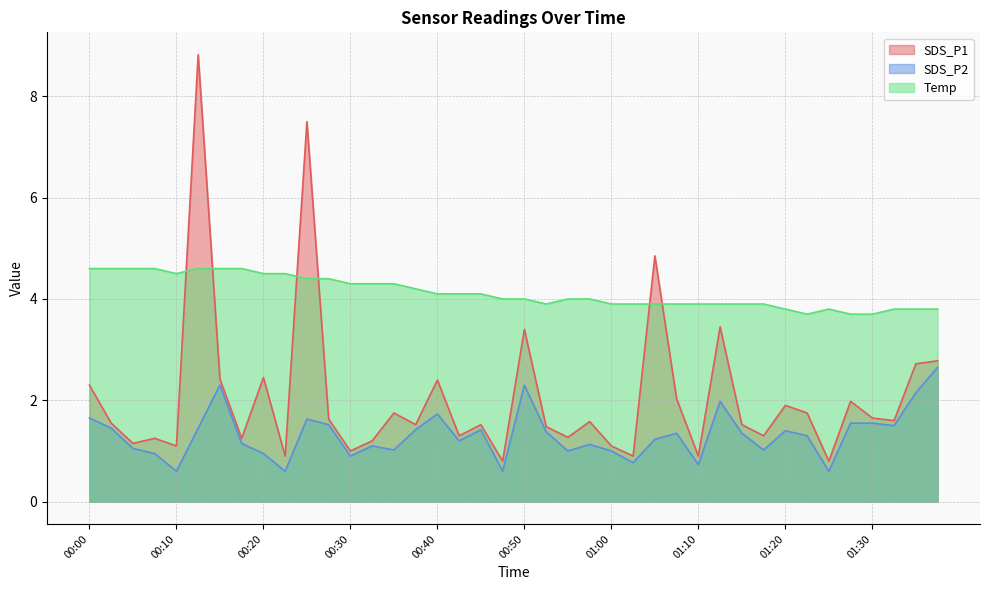

True or false: SDS_P2 and SDS_P1 intersect in this chart.

False